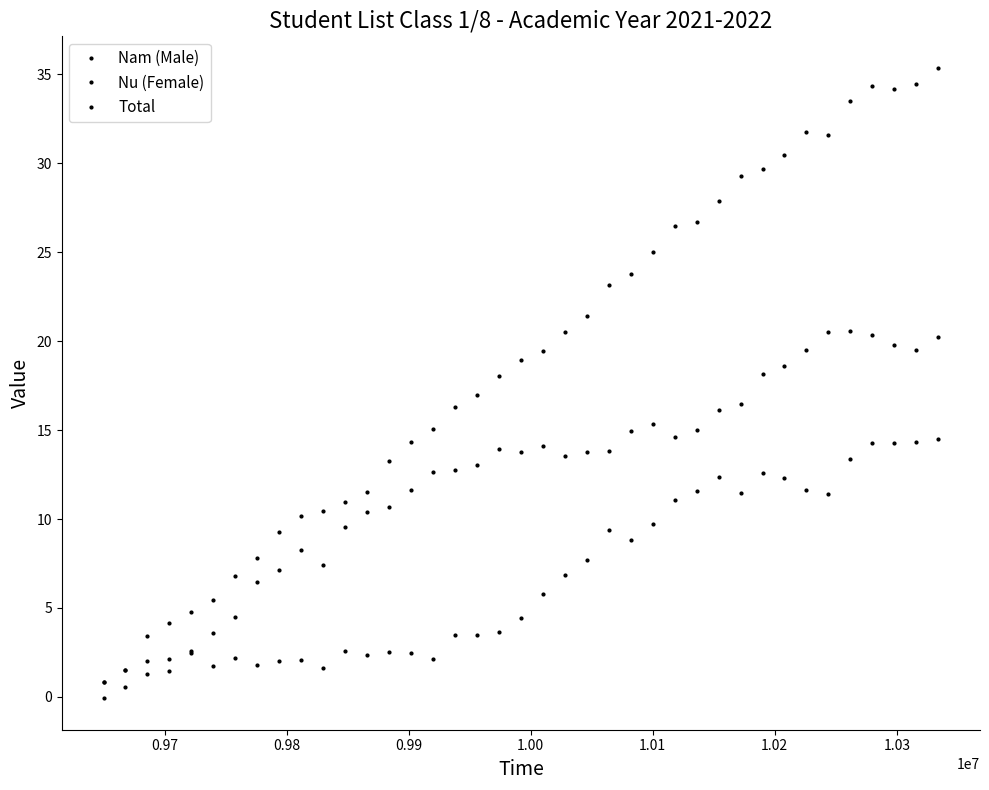

Count the number of data series in this chart.

3